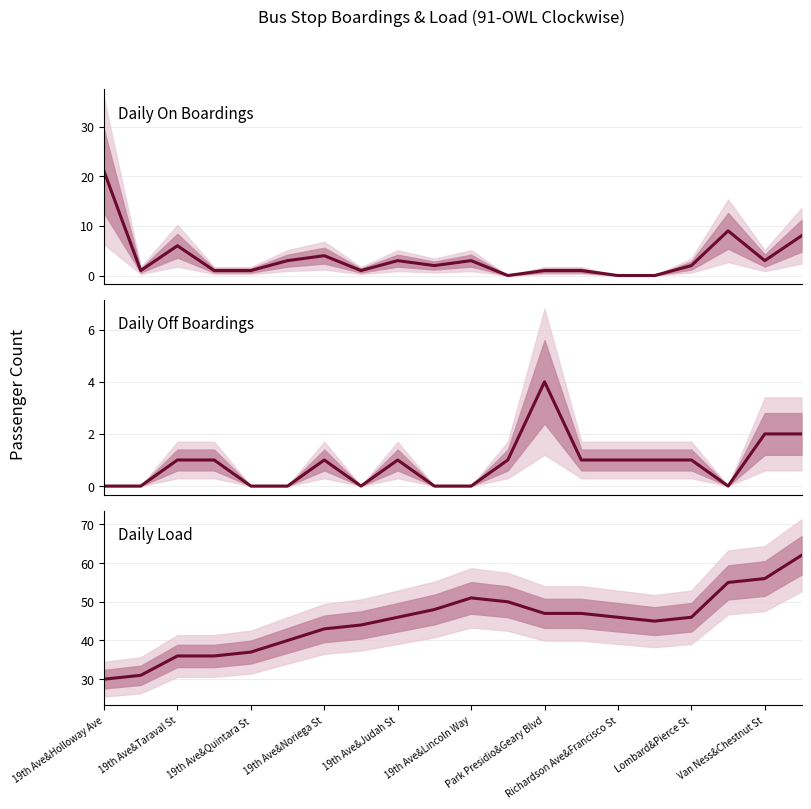

Does the chart have visible grid lines?

Yes